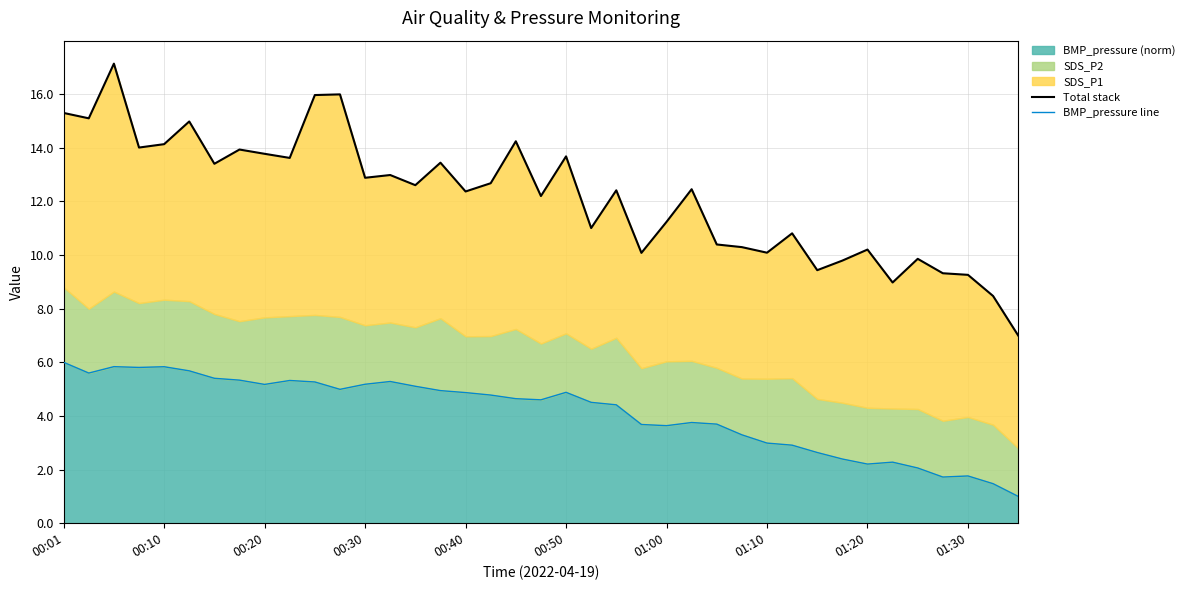

Which series has the widest spread of values?

Total stack